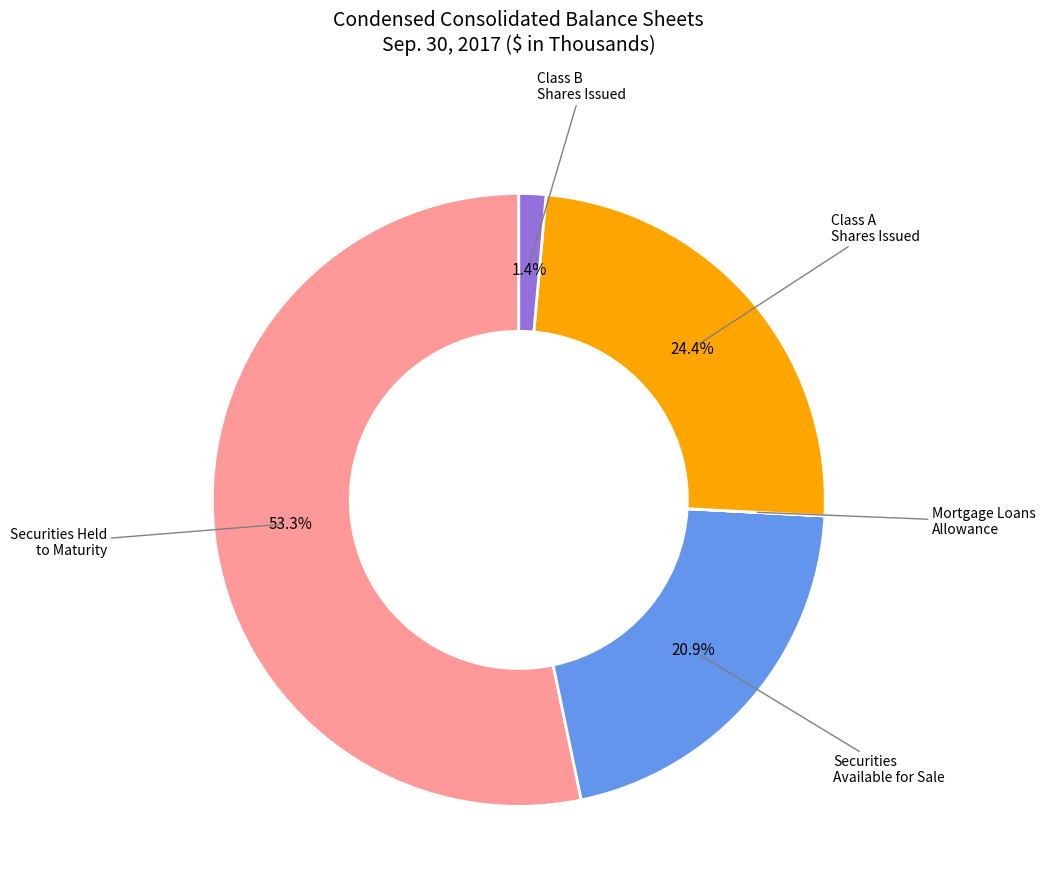

Is there any slice that represents more than half of the pie?

Yes